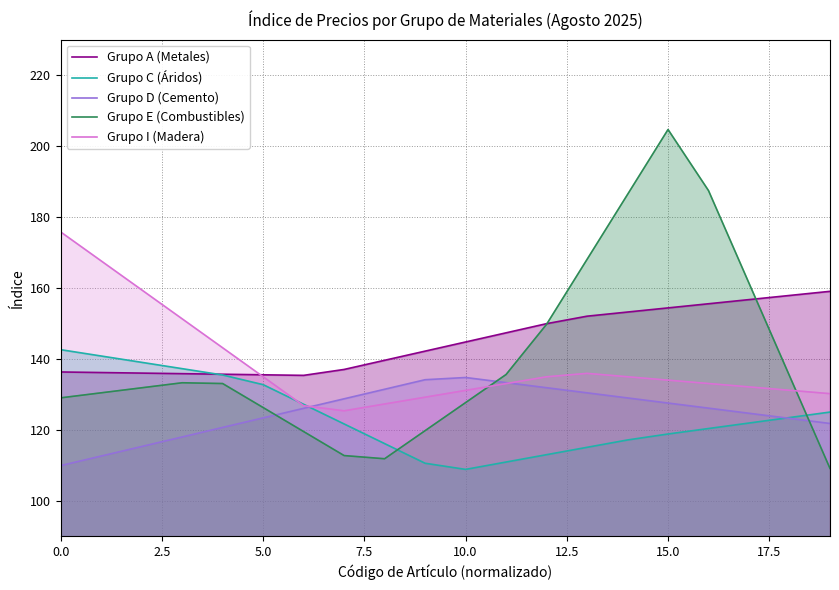

Which series ends up on top after the final intersection of Grupo E (Combustibles) and Grupo D (Cemento)?

Grupo D (Cemento)